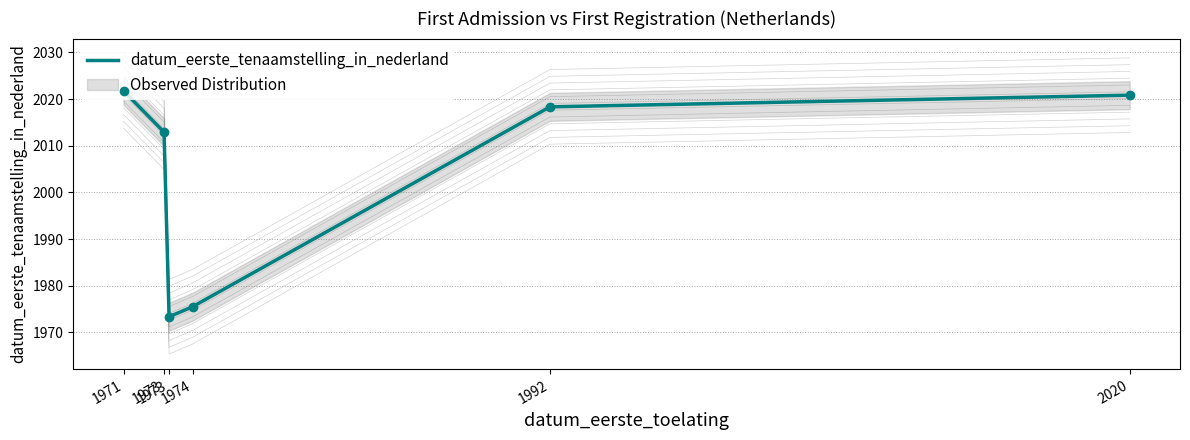

Is it true that the value at 2020 is 1395.5?

False